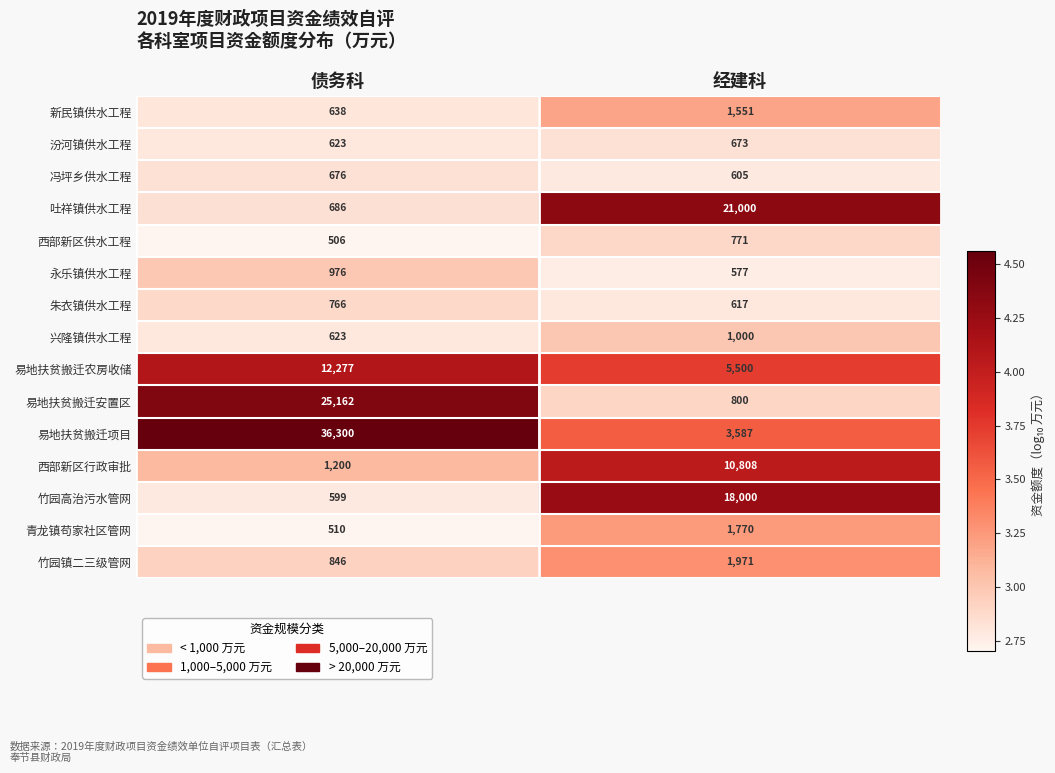

Reading right to left, what are all the values shown in this chart?

新民镇供水工程: 1551	638
汾河镇供水工程: 673	623
冯坪乡供水工程: 605	676
吐祥镇供水工程: 21000	686
西部新区供水工程: 771	506
永乐镇供水工程: 577	976
朱衣镇供水工程: 617	766
兴隆镇供水工程: 1000	623
易地扶贫搬迁农房收储: 5500	12277
易地扶贫搬迁安置区: 800	25162
易地扶贫搬迁项目: 3587	36300
西部新区行政审批: 10808	1200
竹园高治污水管网: 18000	599
青龙镇苟家社区管网: 1770	510
竹园镇二三级管网: 1971	846